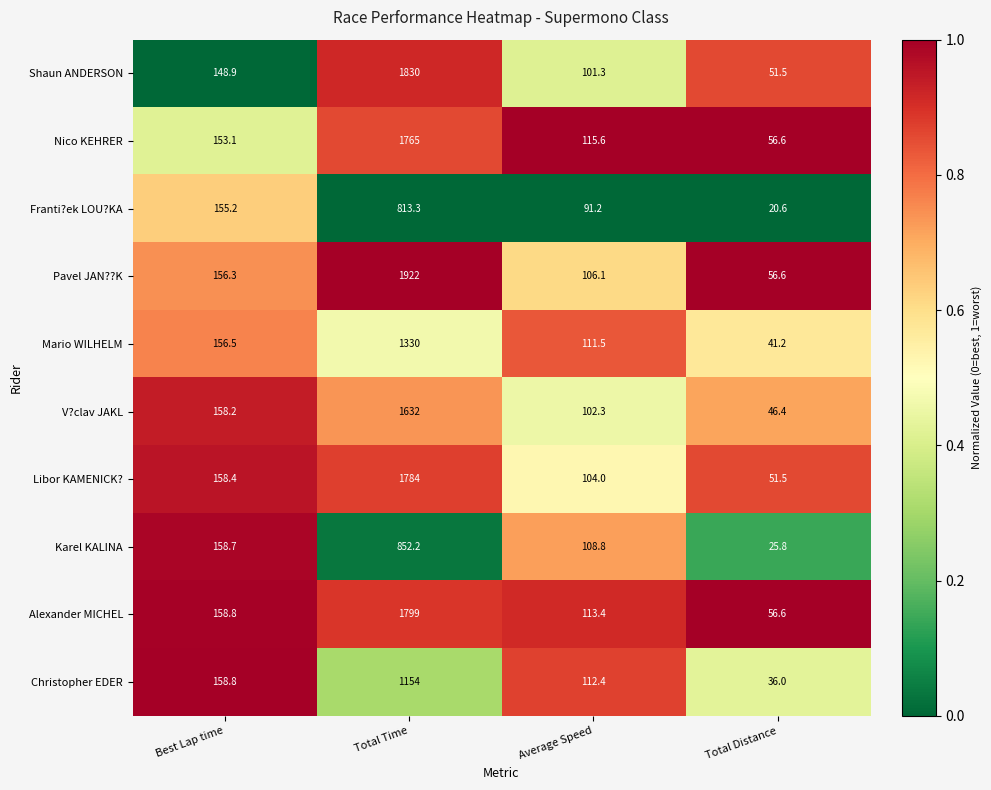

What is the total value across all series at Best Lap time?

1562.9